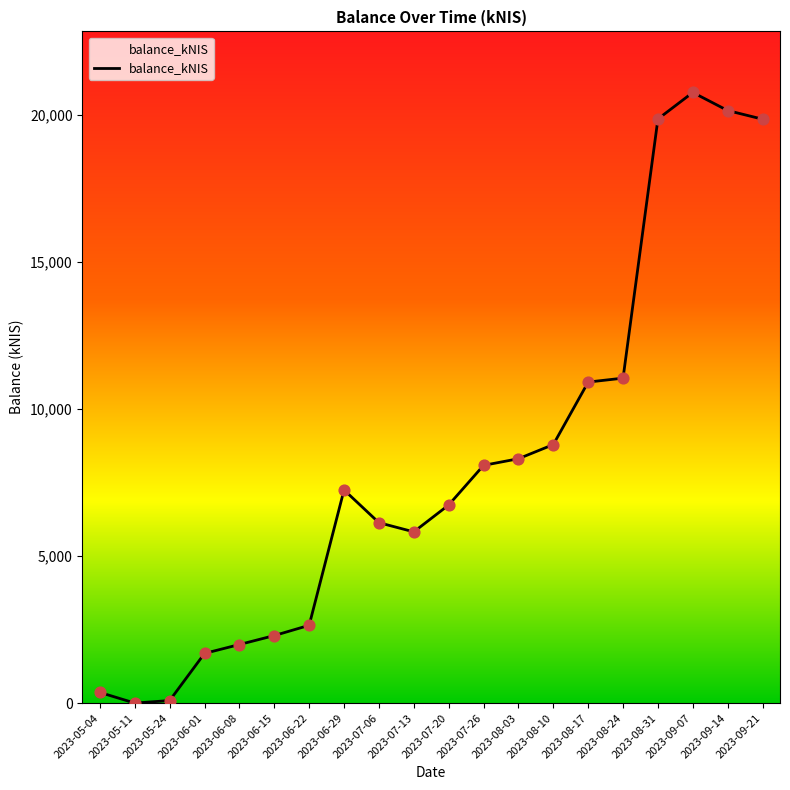

Between 2023-07-20 and 2023-05-11, which is larger?

2023-07-20